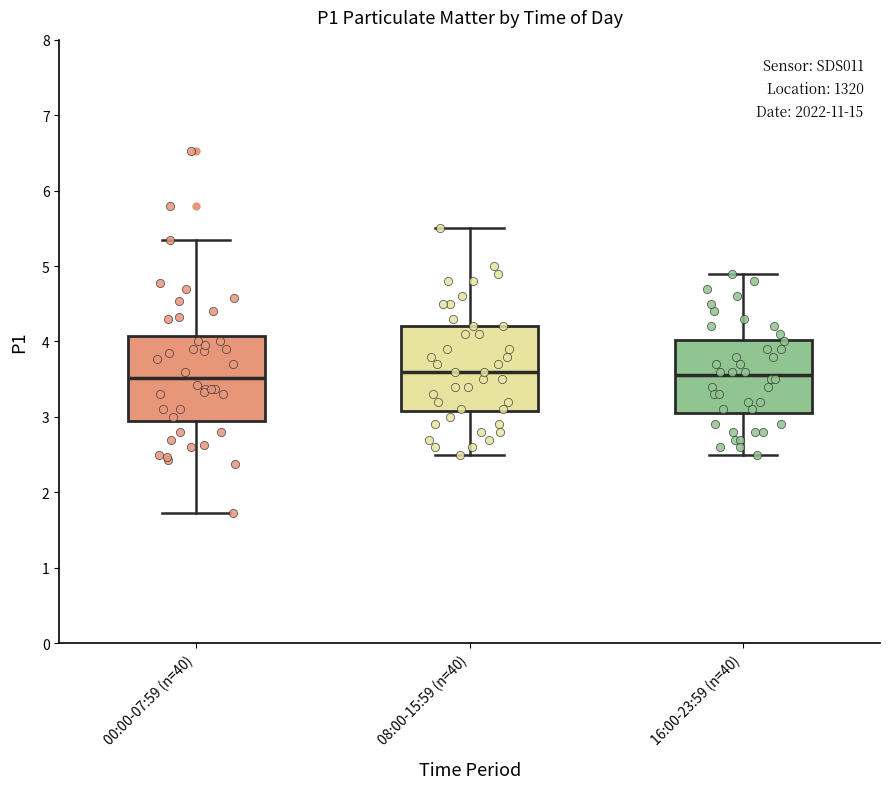

Where does the lower whisker of the box for 08:00-15:59 (n=40) end on the y-axis? The values are not printed on the chart, so give them approximately, as read against the axis.

2.5